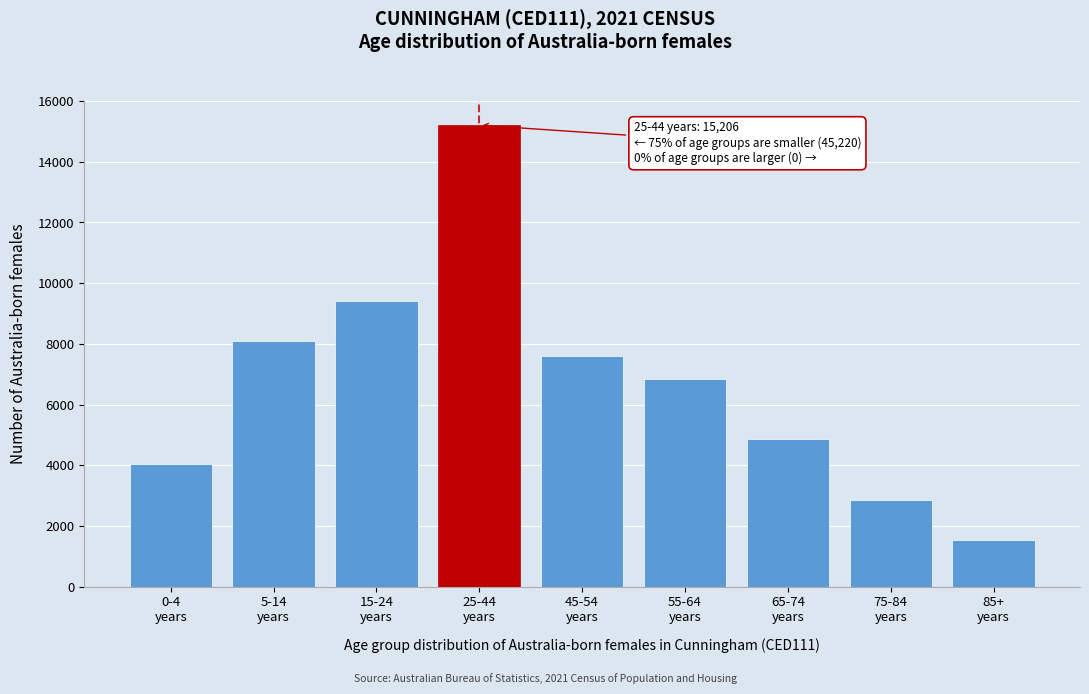

Reading right to left, what are all the values shown in this chart?

1522	2854	4869	6839	7585	15206	9426	8097	4028